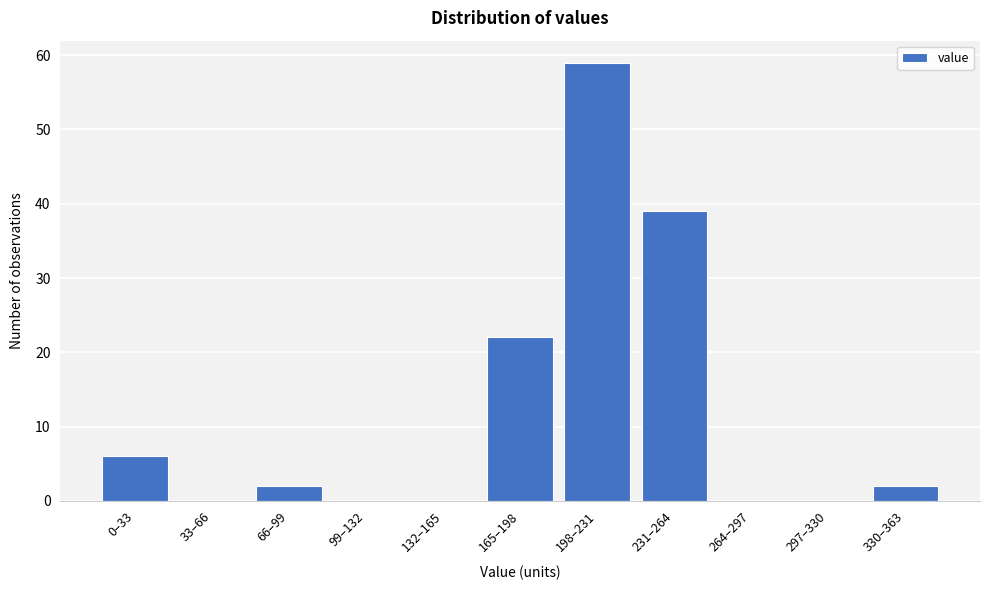

Reading left to right, extract all data points from this chart.

0–33=6	33–66=0	66–99=2	99–132=0	132–165=0	165–198=22	198–231=59	231–264=39	264–297=0	297–330=0	330–363=2